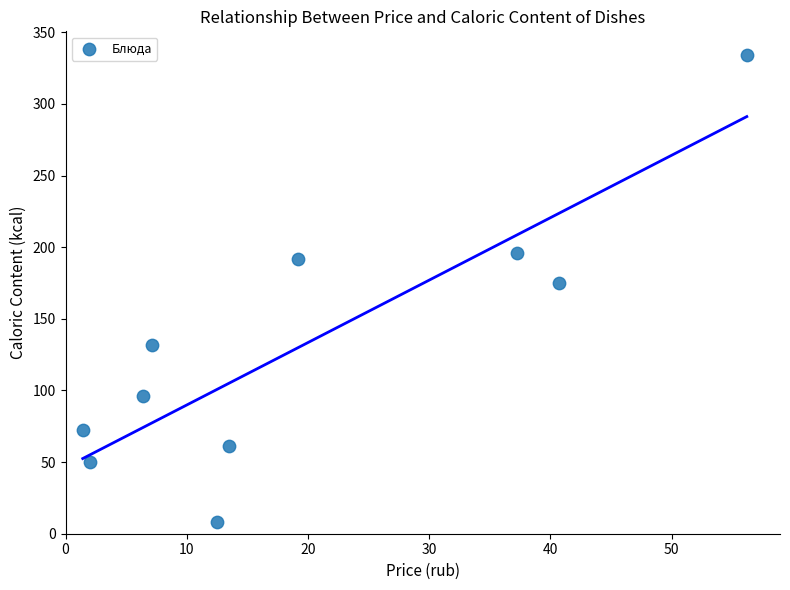

What is the average Y value?

131.8